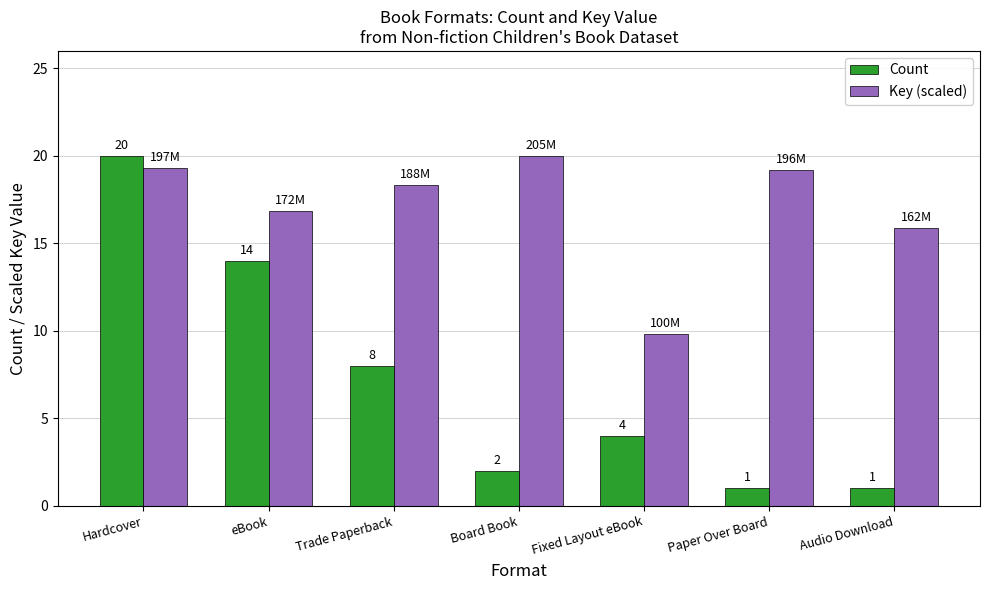

At eBook, list the series in order from largest to smallest.

Key (scaled), Count